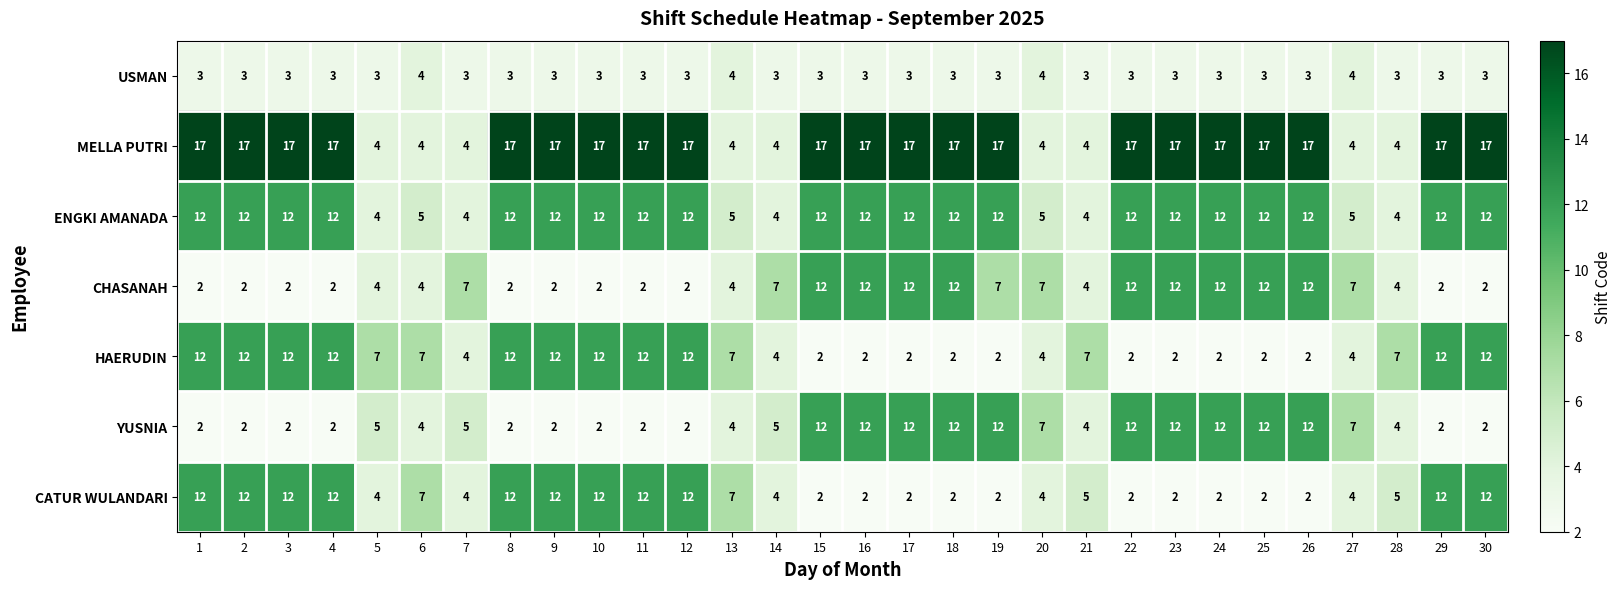

What is the total value across all series at 25?

60